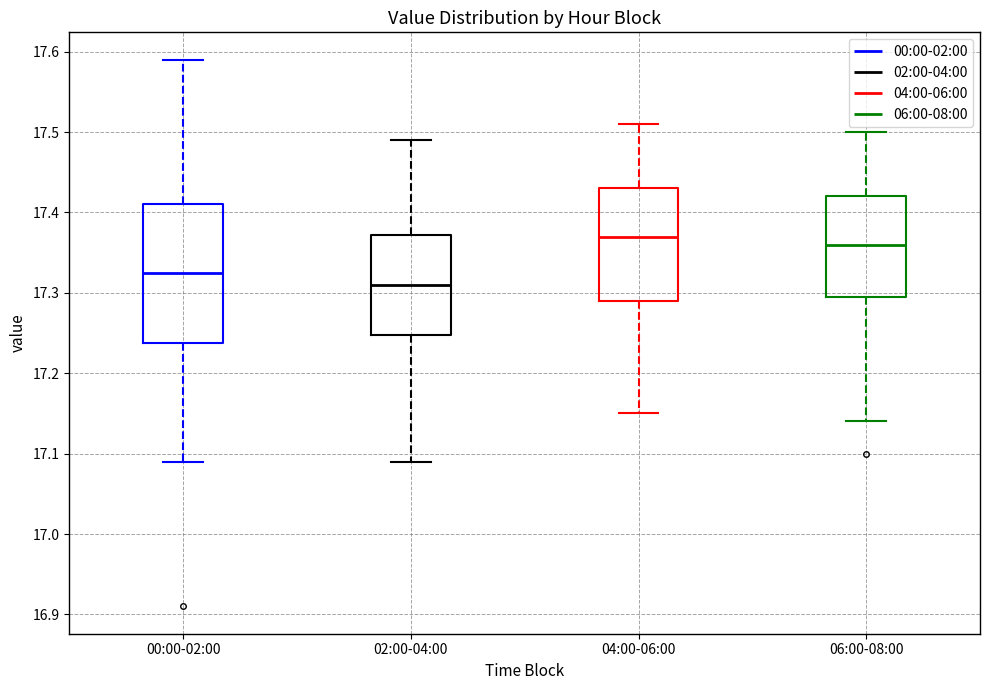

Reading left to right, read every box against the y-axis: the position of its median line, the range the box covers, and the ends of its whiskers. The values are not printed on the chart, so give them approximately, as read against the axis.

00:00-02:00: median 17.33, box 17.24 to 17.41, whiskers 17.09 to 17.59
02:00-04:00: median 17.31, box 17.25 to 17.37, whiskers 17.09 to 17.49
04:00-06:00: median 17.37, box 17.29 to 17.43, whiskers 17.15 to 17.51
06:00-08:00: median 17.36, box 17.30 to 17.42, whiskers 17.14 to 17.50